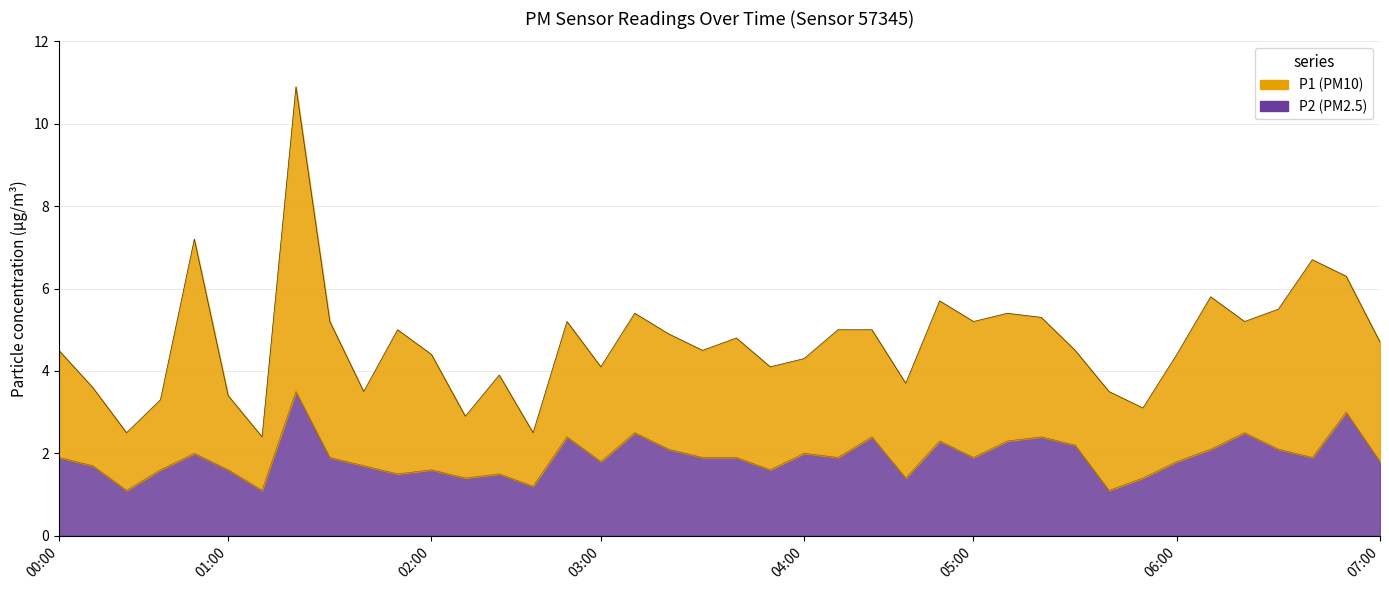

List the series in order of their peak value, highest first.

P1, P2